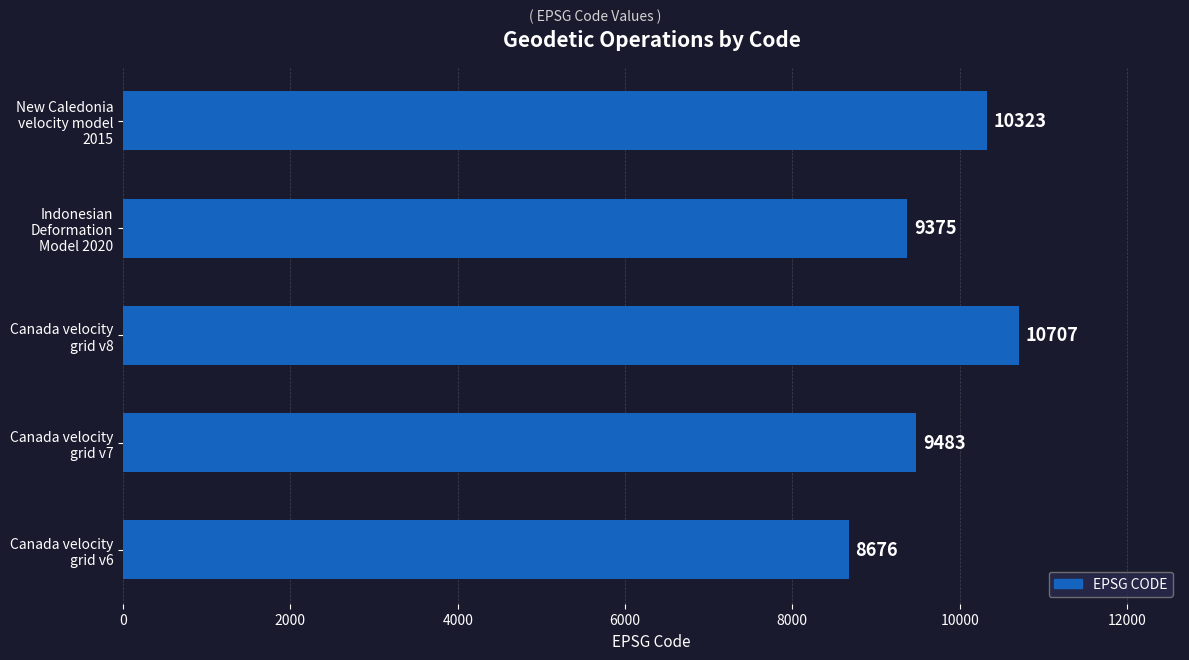

What is the average value?

9713